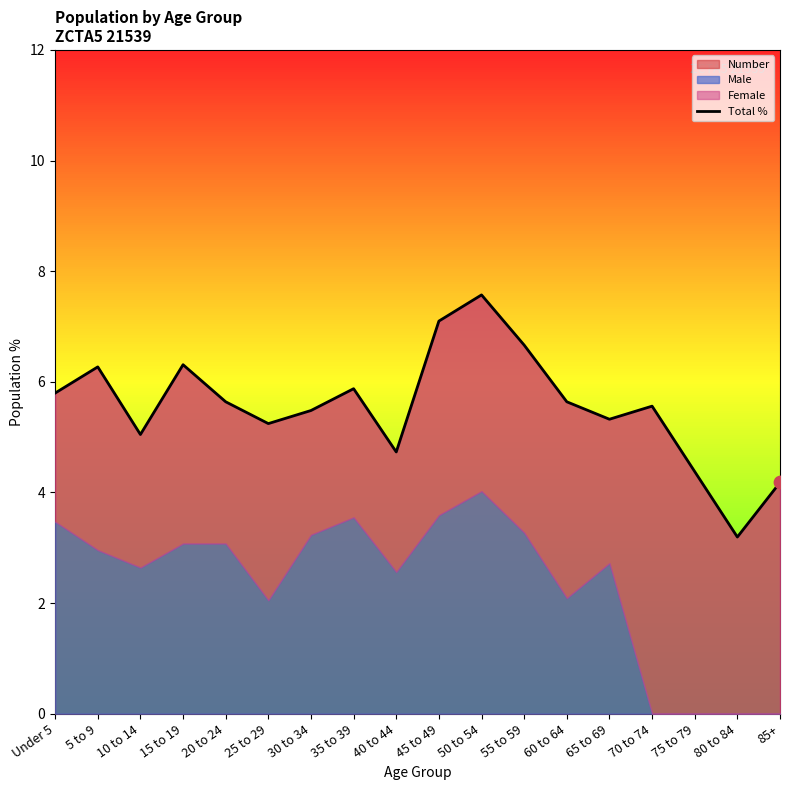

Which has a higher value, 30 to 34 or 70 to 74?

70 to 74